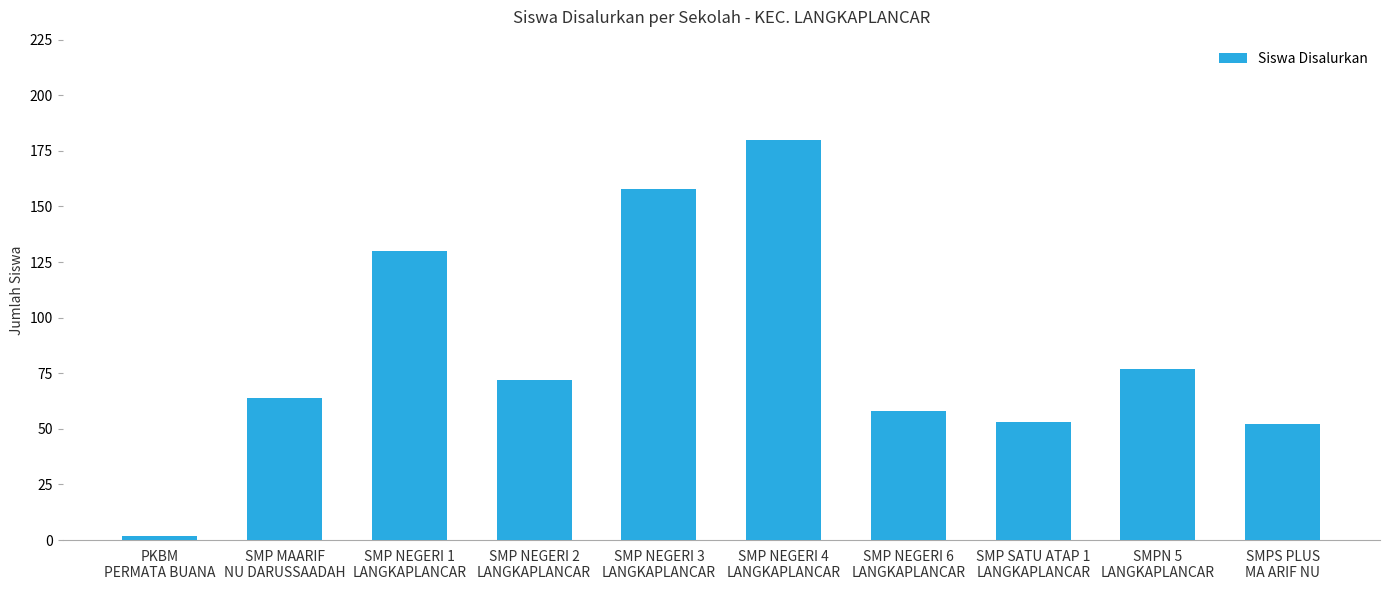

What is the label of the 1st bar from the right?

SMPS PLUS
MA ARIF NU